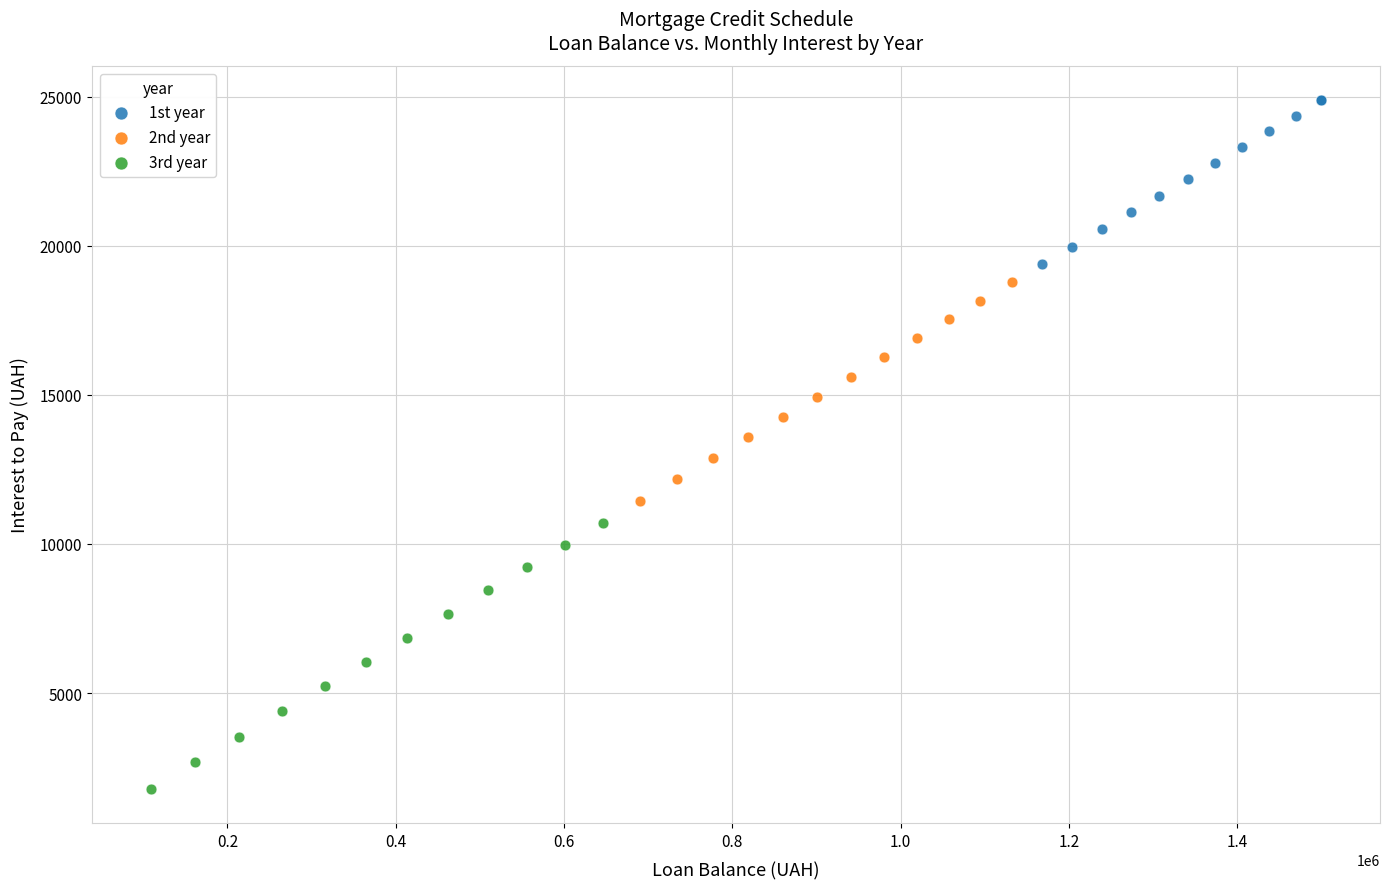

Which series reaches the minimum Y coordinate?

3rd year